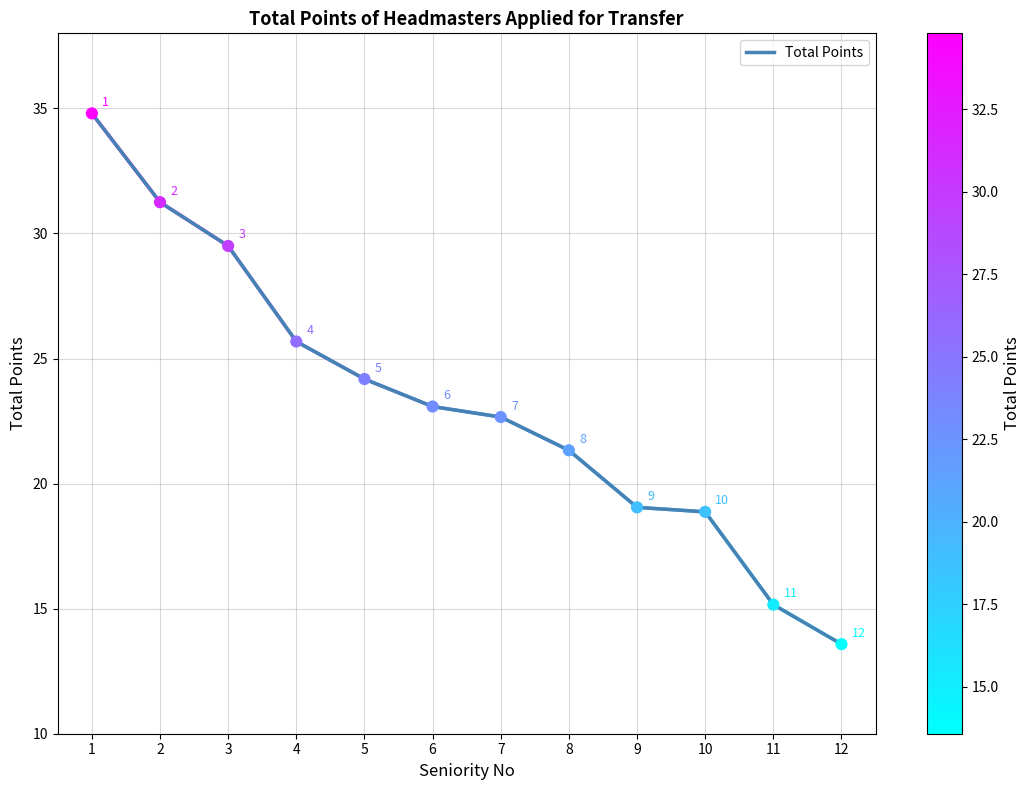

What is the ratio of the value at 4 to the value at 10?

1.4